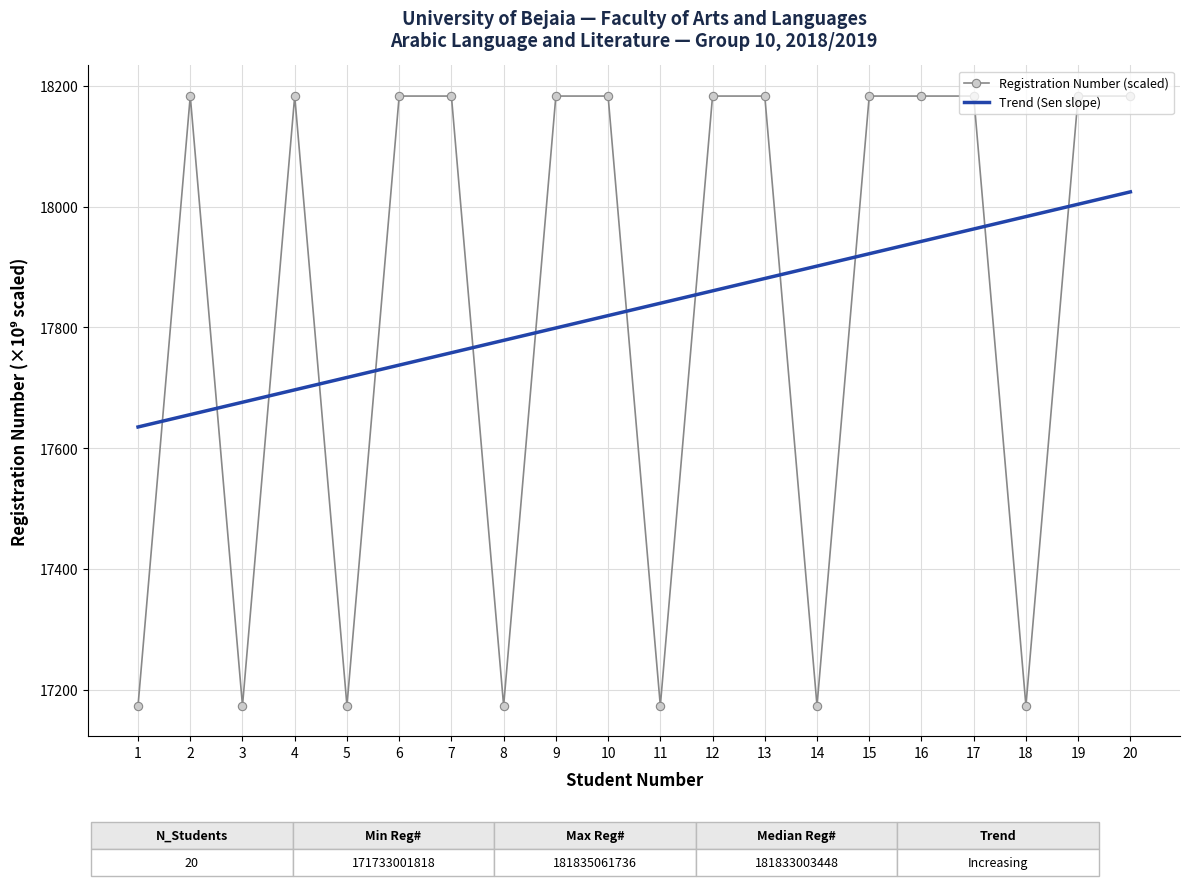

How many lines are shown in the chart?

1